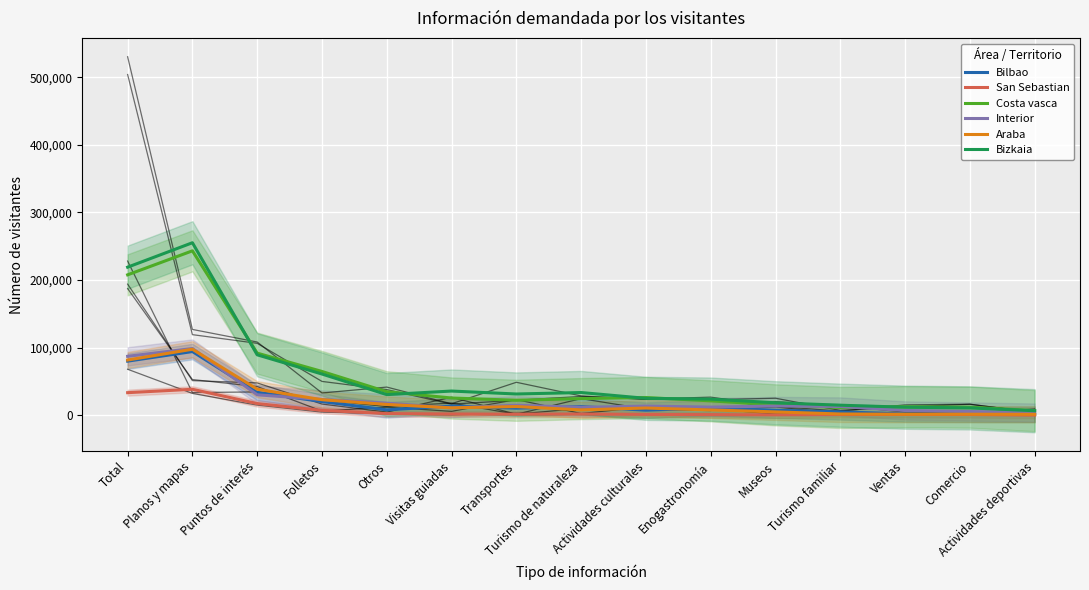

What is the approximate value of Interior at Enogastronomía?

12141.0